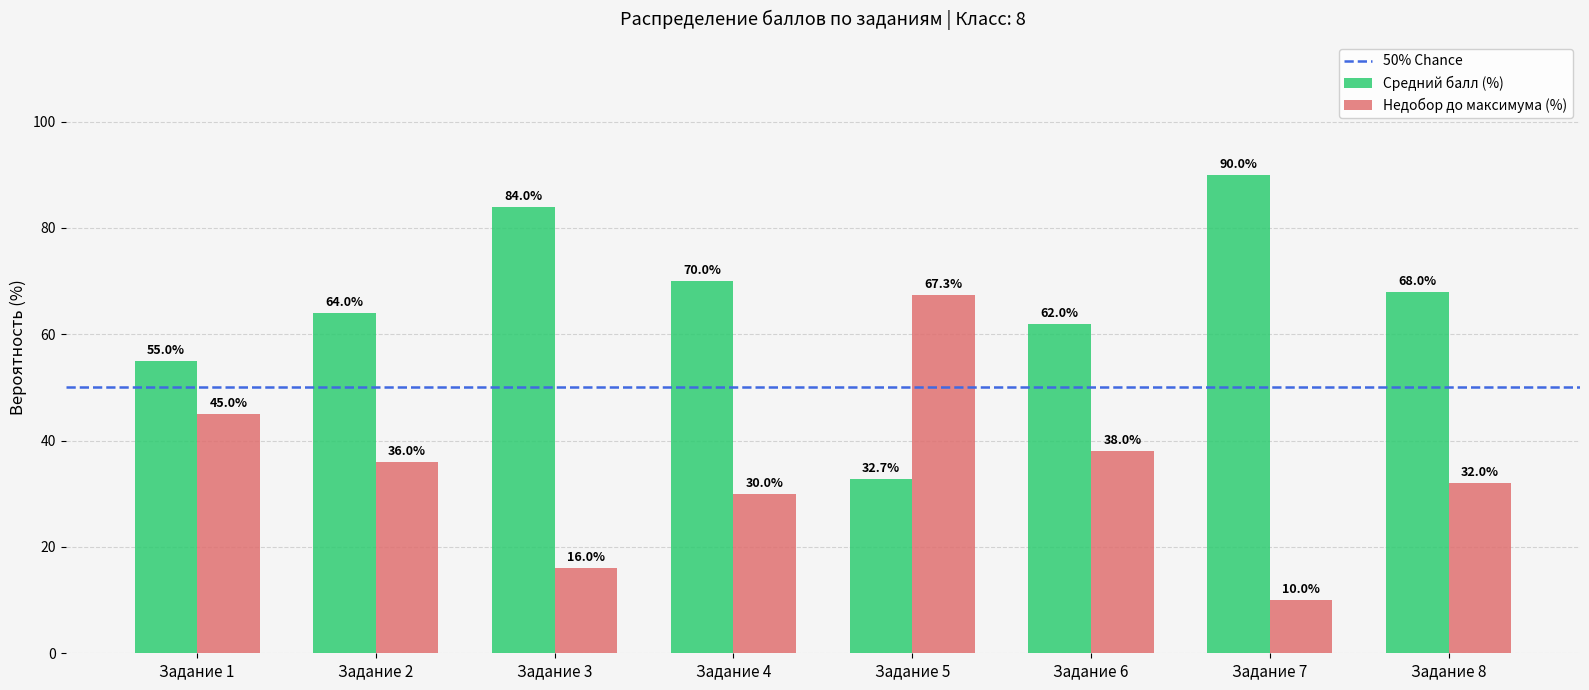

How many data points in Недобор до максимума (%) are less than 36?

4